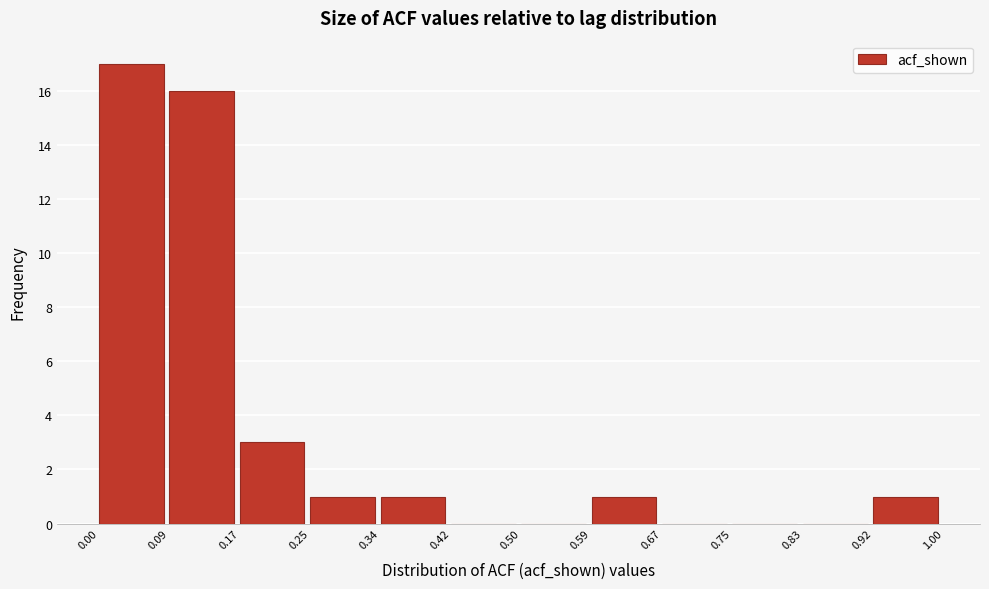

Reading left to right, list every bar in this chart as the range it spans on the x-axis followed by its height. The values are not printed on the chart, so give them approximately, as read against the axis.

0.00 to 0.09: 17
0.09 to 0.17: 16
0.17 to 0.25: 3
0.25 to 0.34: 1
0.34 to 0.42: 1
0.42 to 0.50: 0
0.50 to 0.59: 0
0.59 to 0.67: 1
0.67 to 0.75: 0
0.75 to 0.83: 0
0.83 to 0.92: 0
0.92 to 1.00: 1